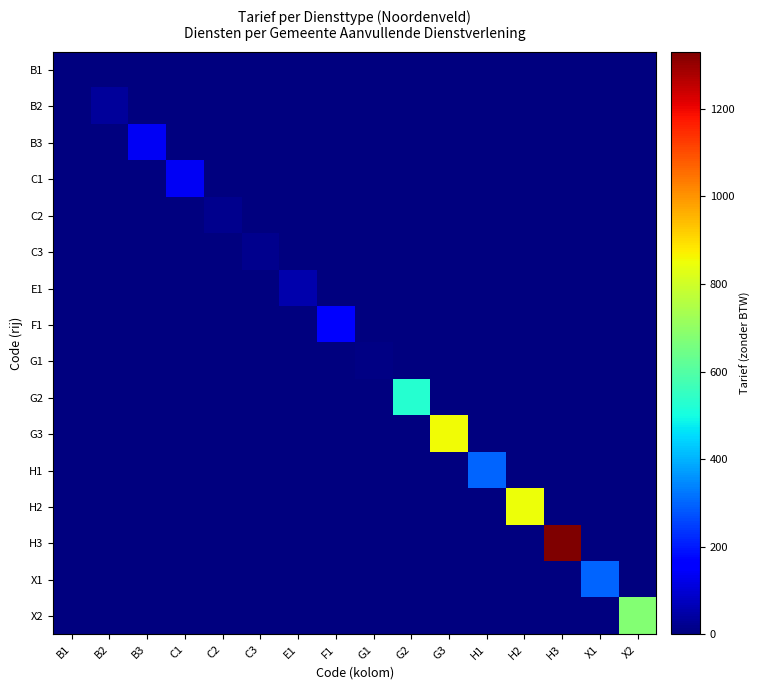

Between C3 and F1, which is larger?

C3